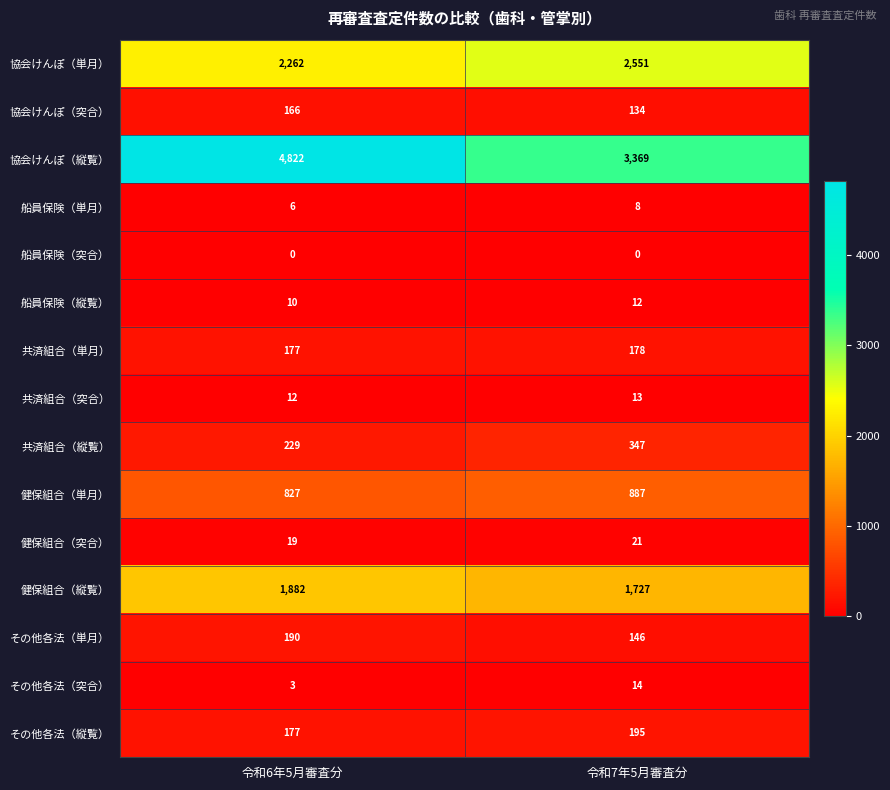

Between 令和6年5月審査分 and 令和7年5月審査分, which series saw the biggest shift?

協会けんぽ（縦覧）